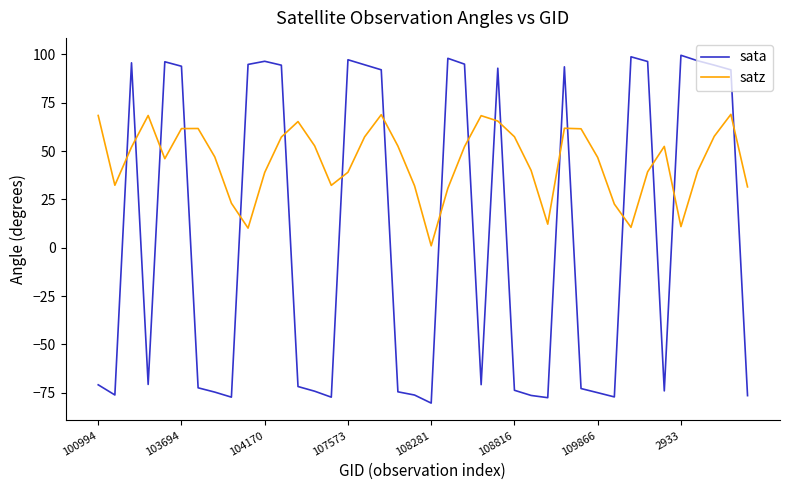

Rank the series by their average value, from lowest to highest.

sata, satz